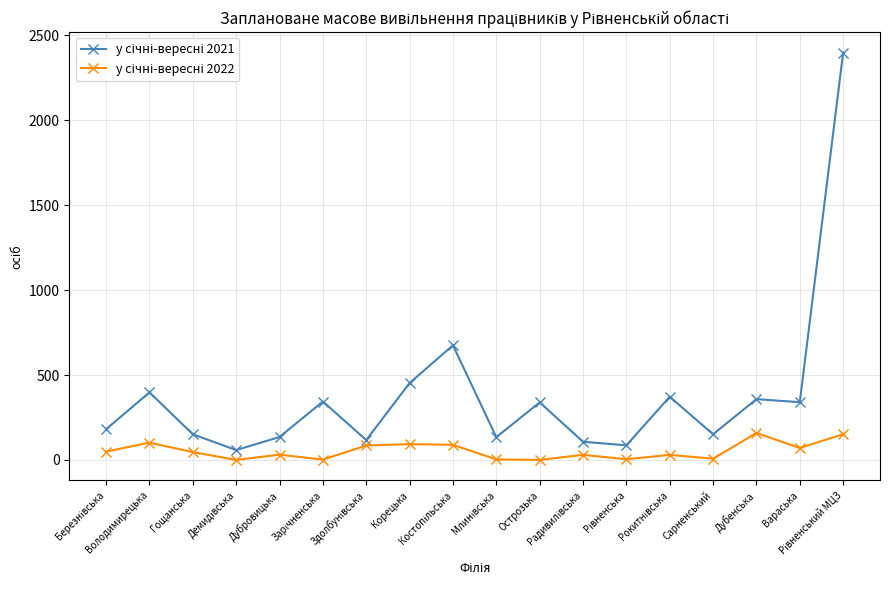

How many lines are shown in the chart?

2